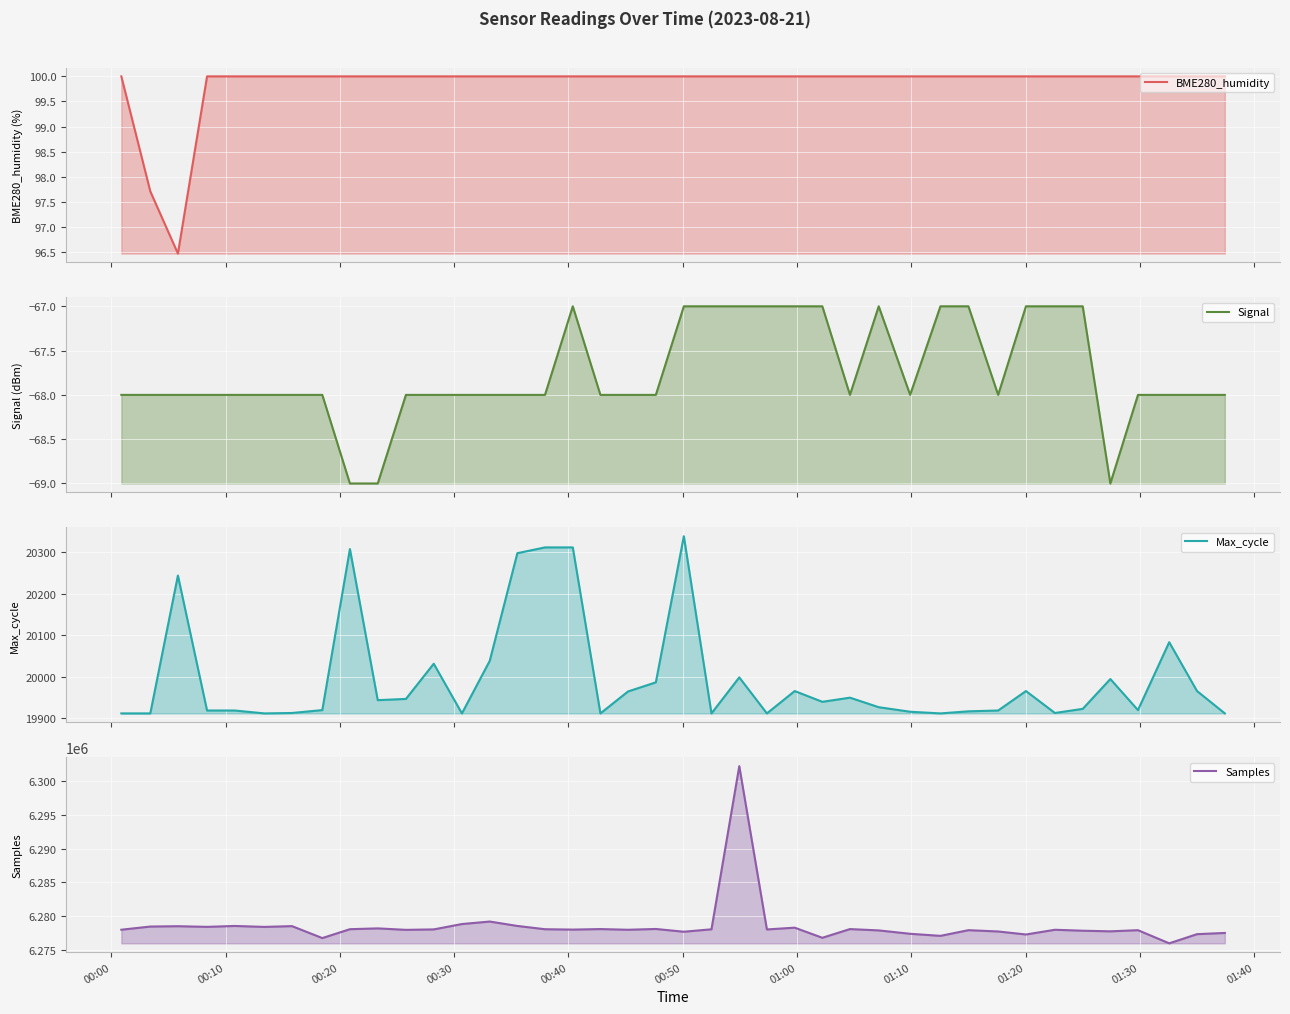

How many data points in Signal are above -68?

13